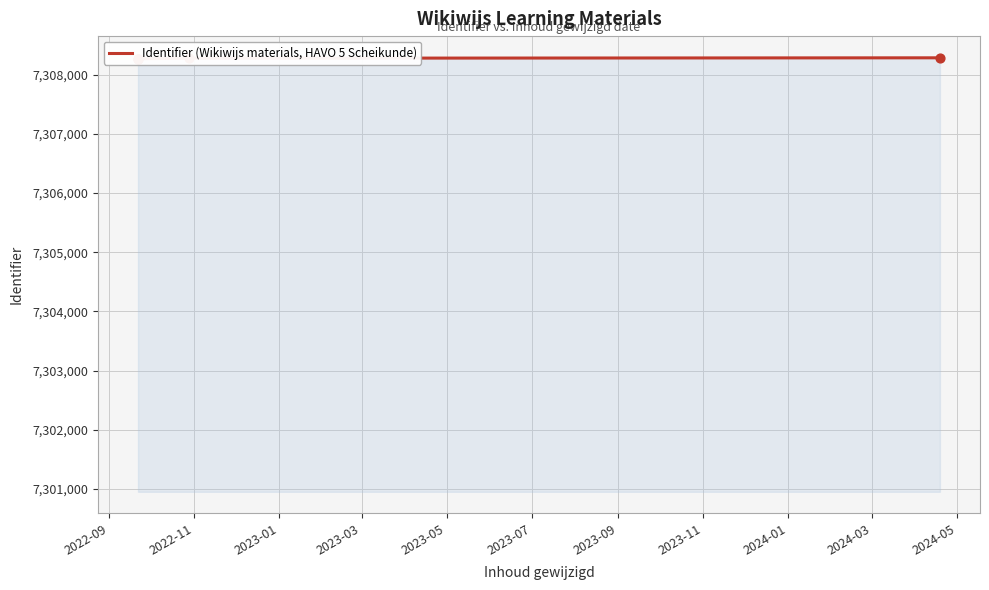

What is the ratio of the value at 2022-11 to the value at 2023-03?

1.0